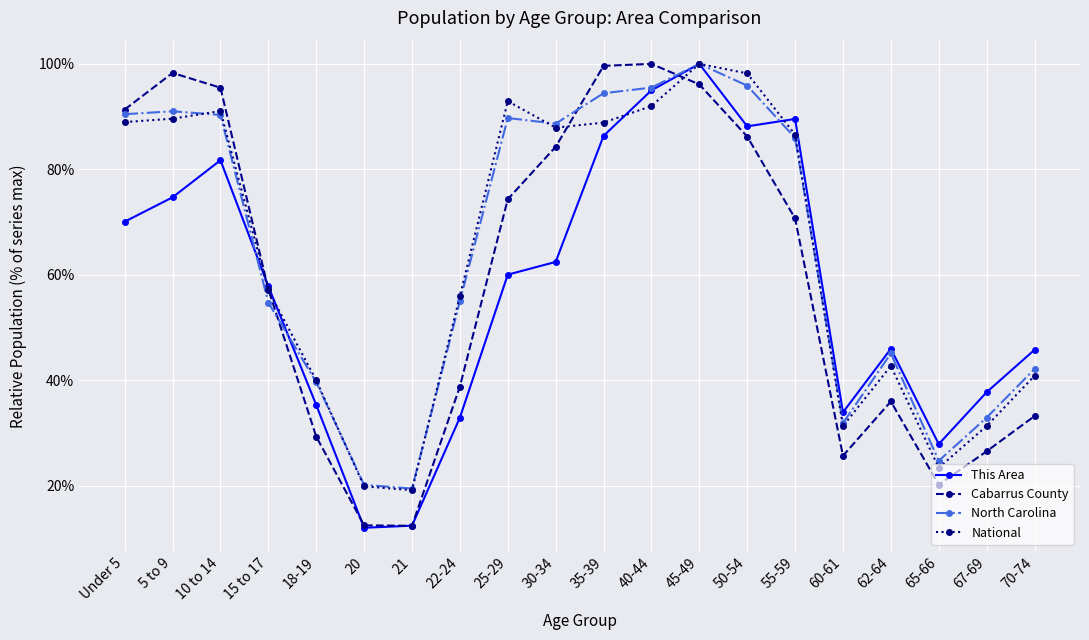

How many intersections are there between Cabarrus County and This Area?

5